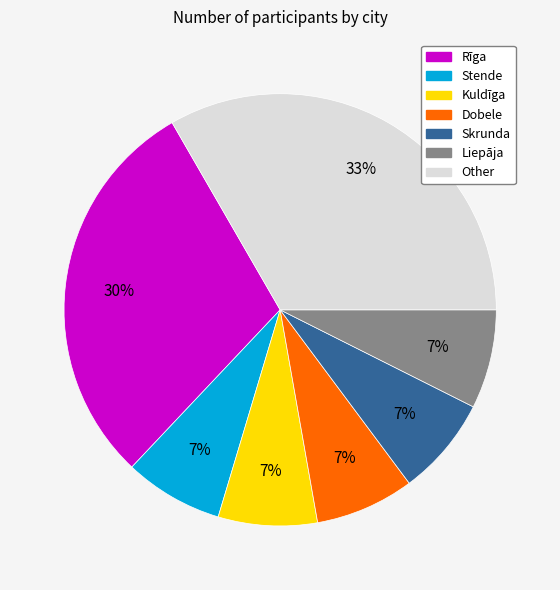

Count the number of slices in the pie.

7